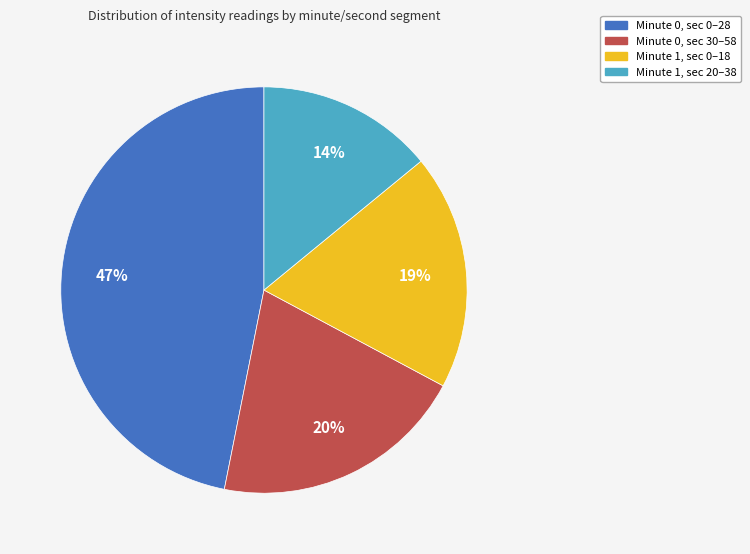

Count the number of slices in the pie.

4